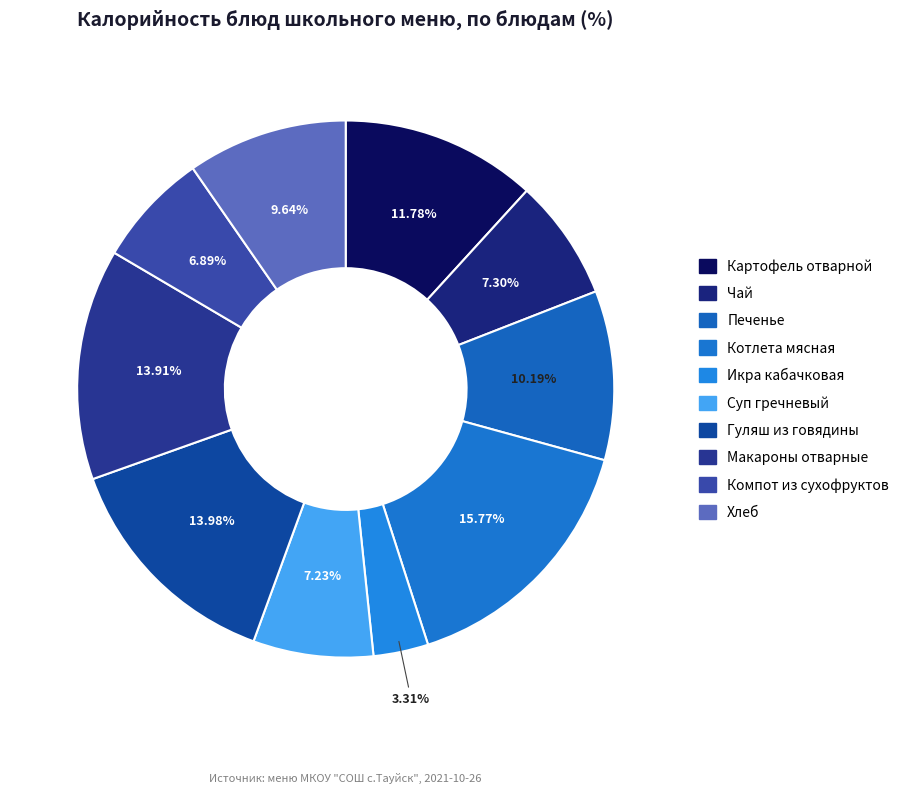

True or false: Гуляш из говядины accounts for 14% of the total.

True